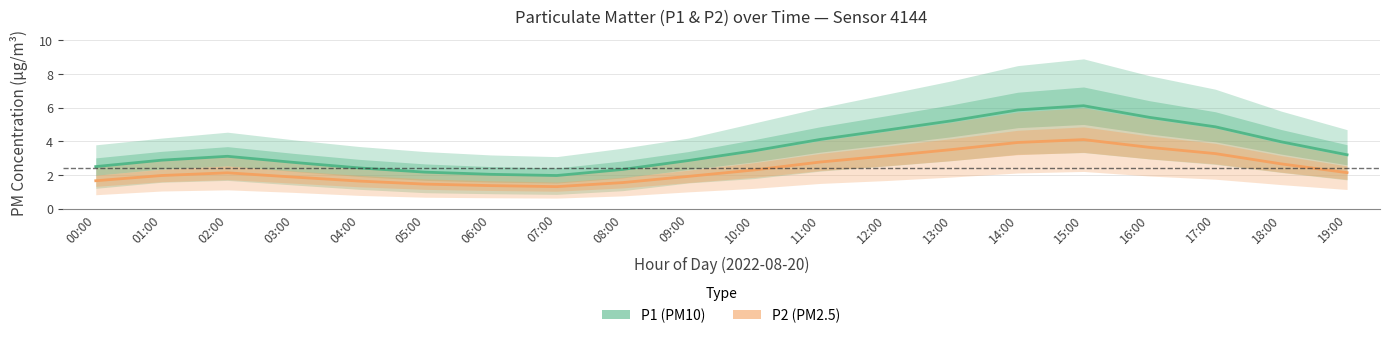

At 18:00, list the series in order from smallest to largest.

P2 (PM2.5), P1 (PM10)